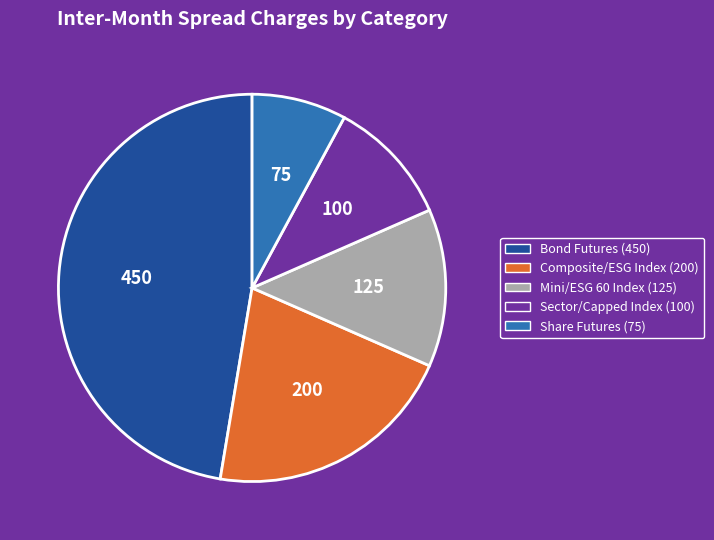

Does any single category account for the majority?

No